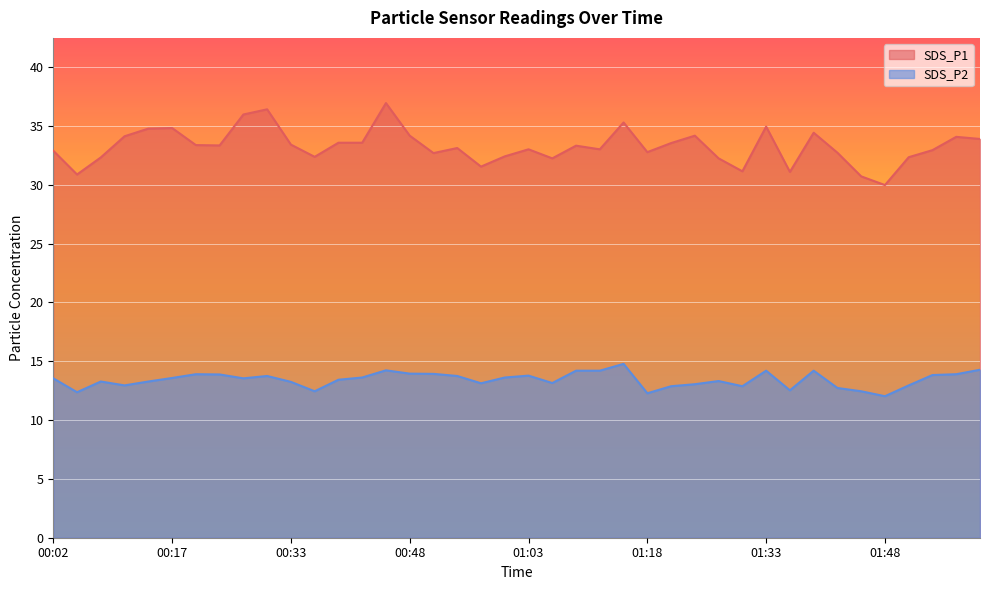

Which category has the highest value in the SDS_P2 series?

01:15